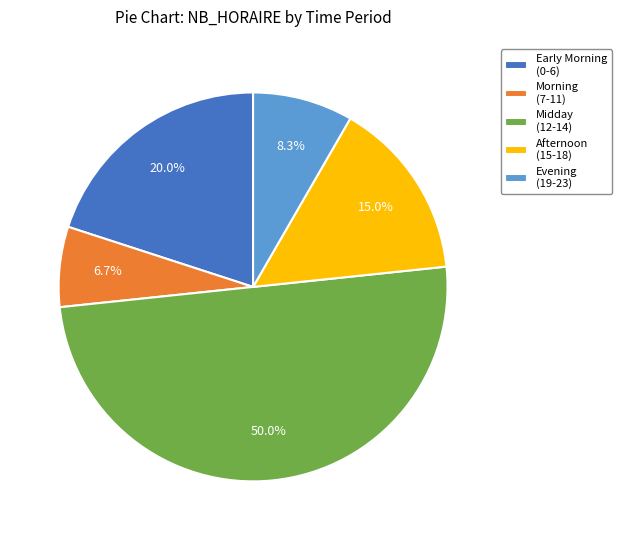

Combined, what portion of the pie is Evening (19-23) and Early Morning (0-6)?

28.3%